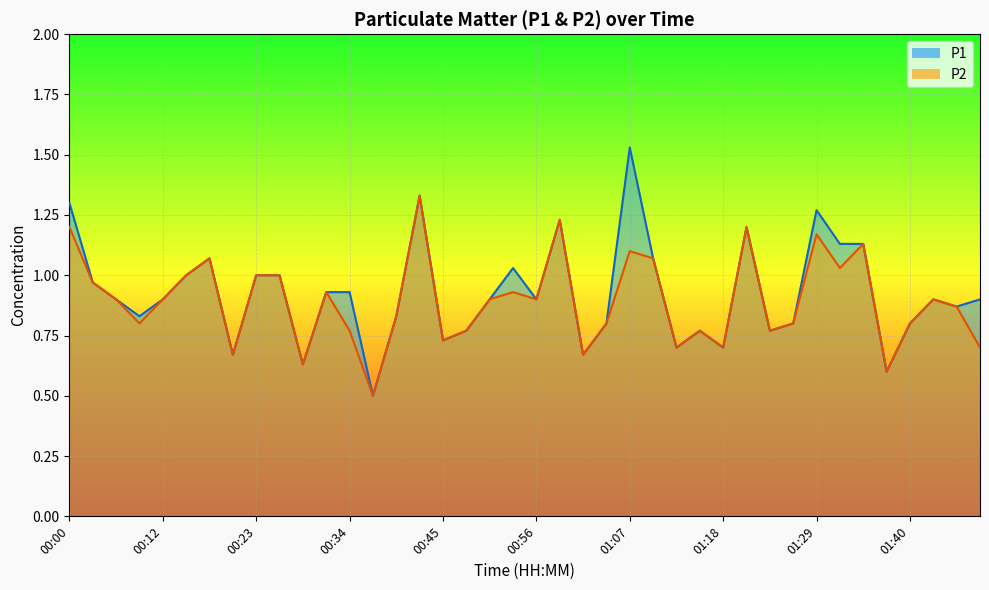

Reading left to right, what are all the values shown in this chart?

P1: 00:00=1.3	00:03=1.0	00:06=0.9	00:09=0.8	00:12=0.9	00:15=1.0	00:17=1.1	00:20=0.7	00:23=1.0	00:26=1.0	00:29=0.6	00:31=0.9	00:34=0.9	00:37=0.5	00:40=0.8	00:42=1.3	00:45=0.7	00:48=0.8	00:51=0.9	00:53=1.0	00:56=0.9	00:59=1.2	01:02=0.7	01:04=0.8	01:07=1.5	01:10=1.1	01:13=0.7	01:15=0.8	01:18=0.7	01:21=1.2	01:24=0.8	01:26=0.8	01:29=1.3	01:32=1.1	01:35=1.1	01:37=0.6	01:40=0.8	01:43=0.9	01:46=0.9	01:48=0.9
P2: 00:00=1.2	00:03=1.0	00:06=0.9	00:09=0.8	00:12=0.9	00:15=1.0	00:17=1.1	00:20=0.7	00:23=1.0	00:26=1.0	00:29=0.6	00:31=0.9	00:34=0.8	00:37=0.5	00:40=0.8	00:42=1.3	00:45=0.7	00:48=0.8	00:51=0.9	00:53=0.9	00:56=0.9	00:59=1.2	01:02=0.7	01:04=0.8	01:07=1.1	01:10=1.1	01:13=0.7	01:15=0.8	01:18=0.7	01:21=1.2	01:24=0.8	01:26=0.8	01:29=1.2	01:32=1.0	01:35=1.1	01:37=0.6	01:40=0.8	01:43=0.9	01:46=0.9	01:48=0.7